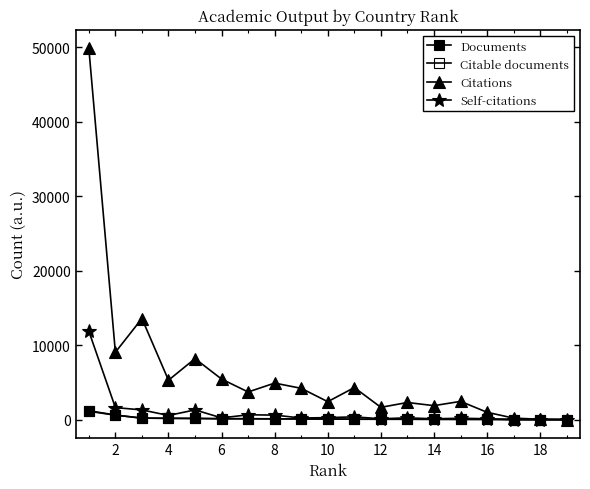

Is this an area chart (filled region under the line)?

No